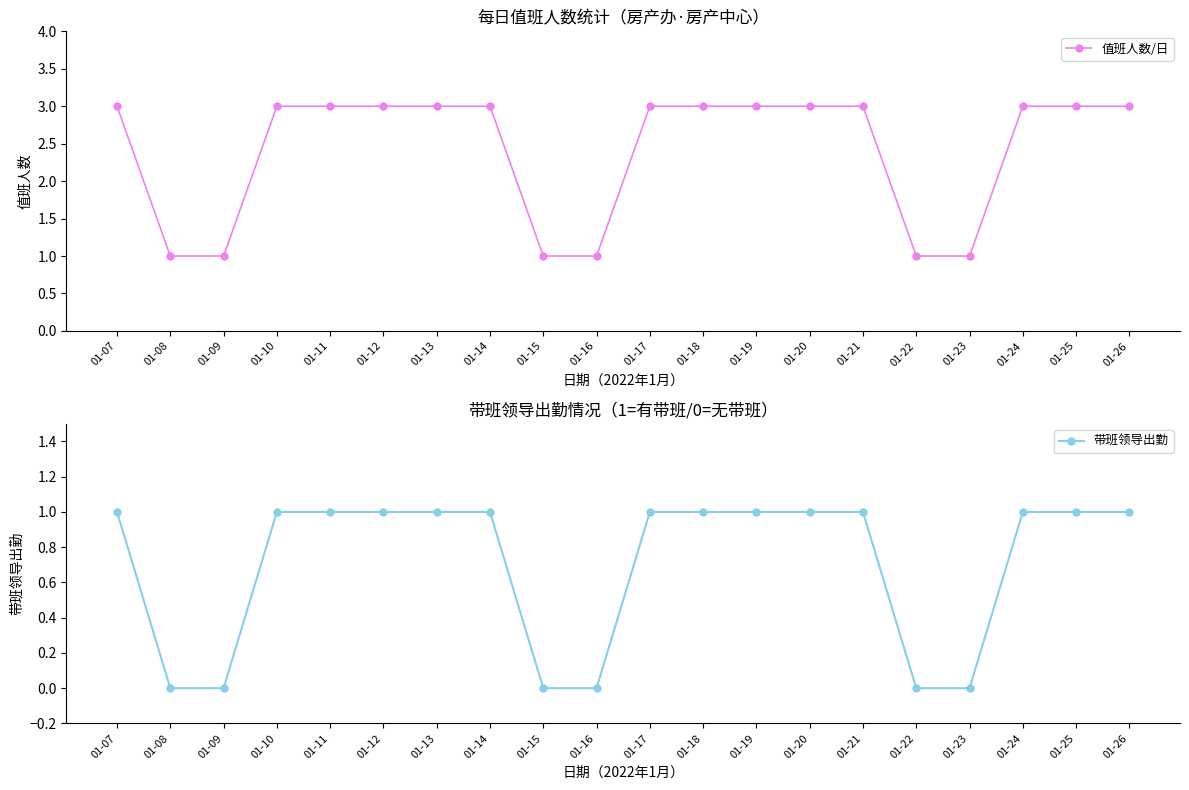

What is the spread (max minus min) of values at 01-16?

1